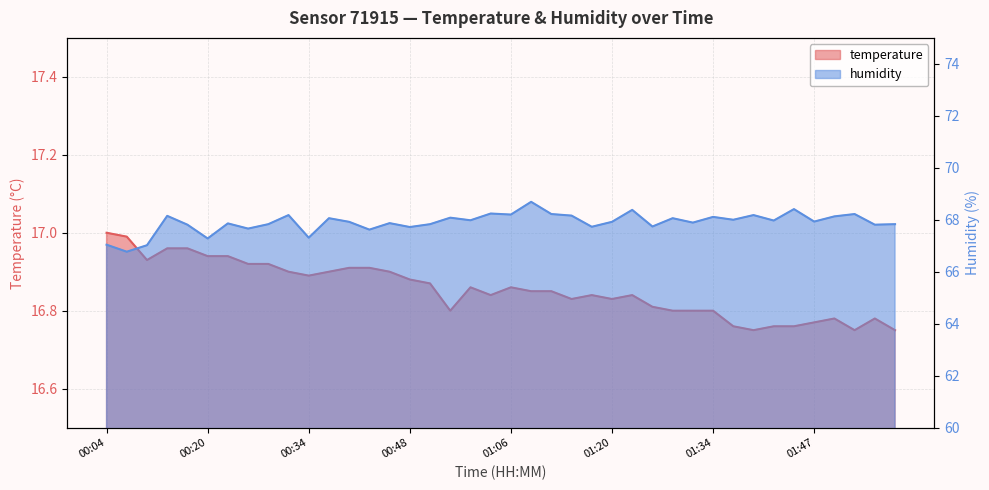

What is the label of the 8th point from the left?

00:26